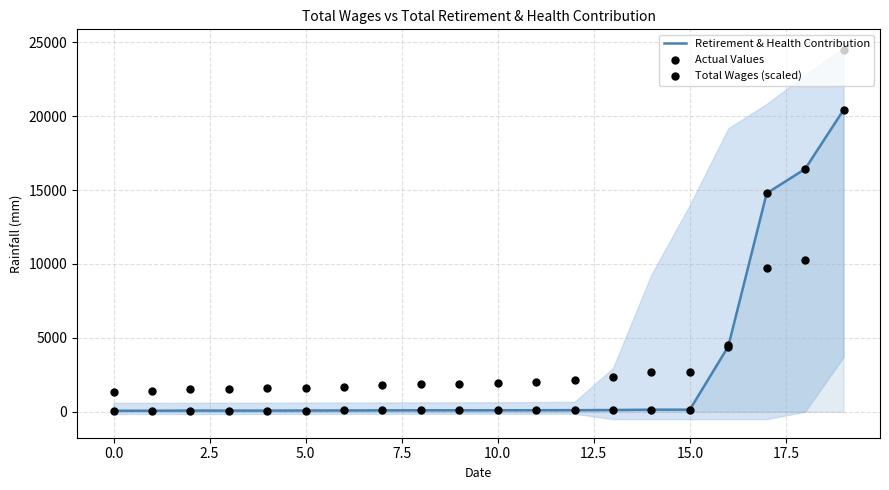

What are all the series names shown in the legend?

Retirement & Health Contribution, Actual Values, Total Wages (scaled)